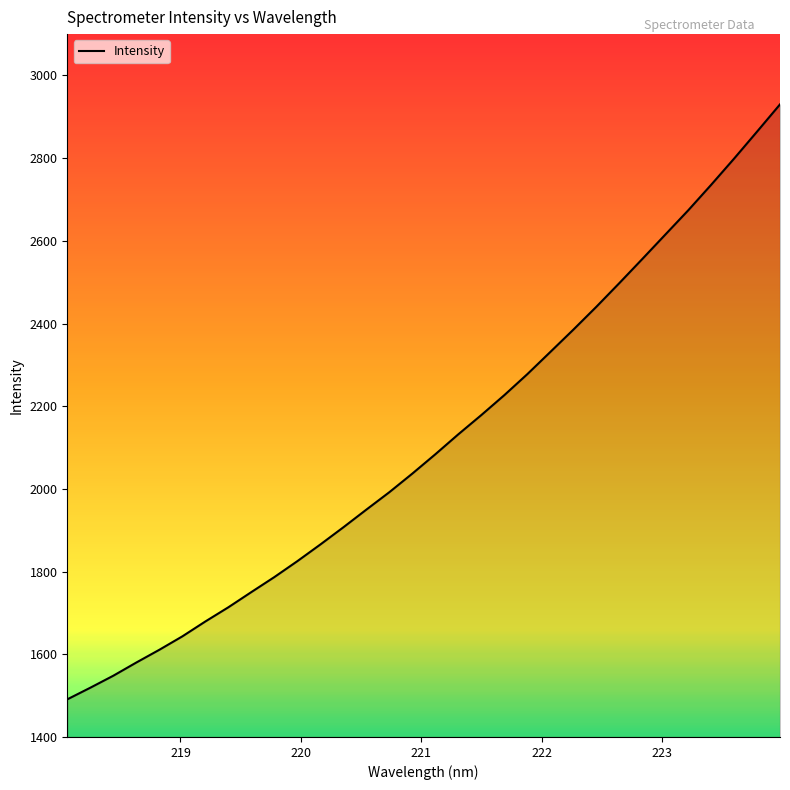

What is the difference between the maximum and minimum values?

1439.0